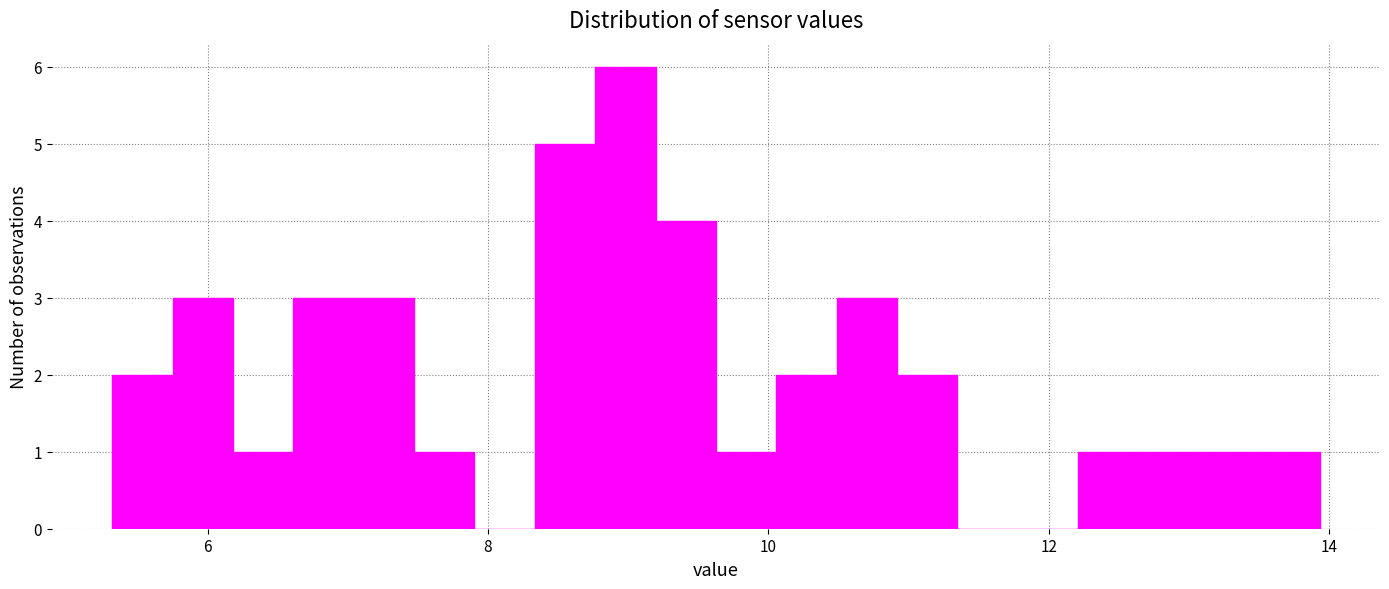

Read against the x-axis, roughly where is the centre of the tallest bar?

9.0